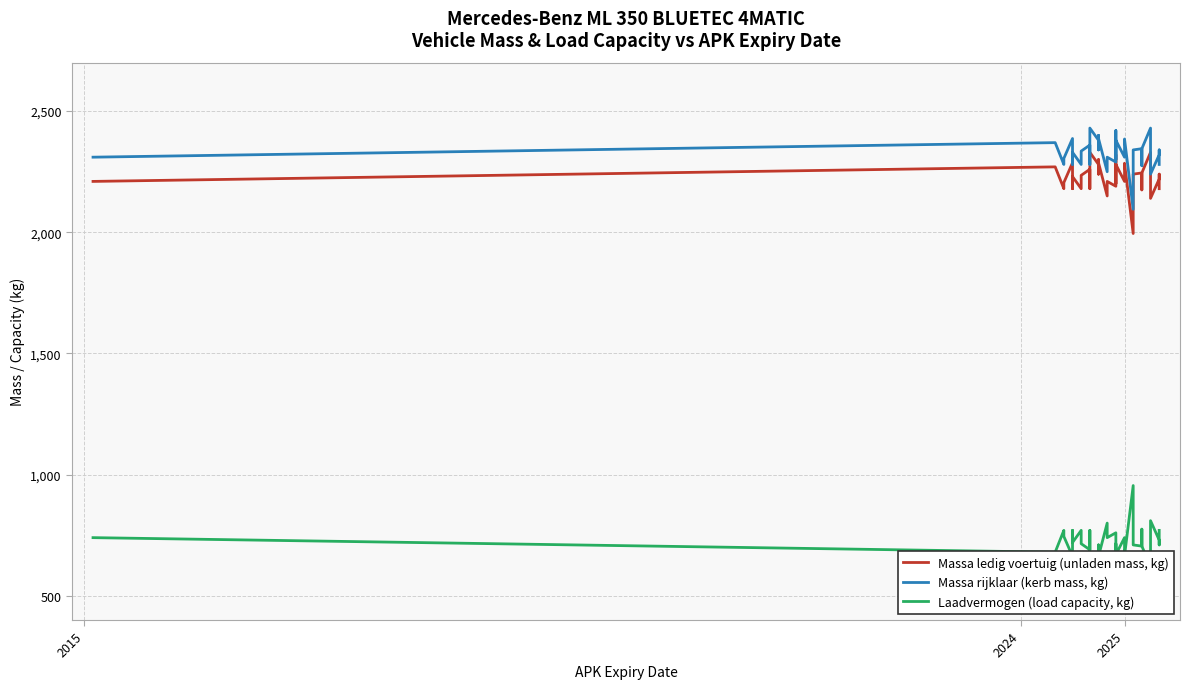

How many lines are shown in the chart?

3